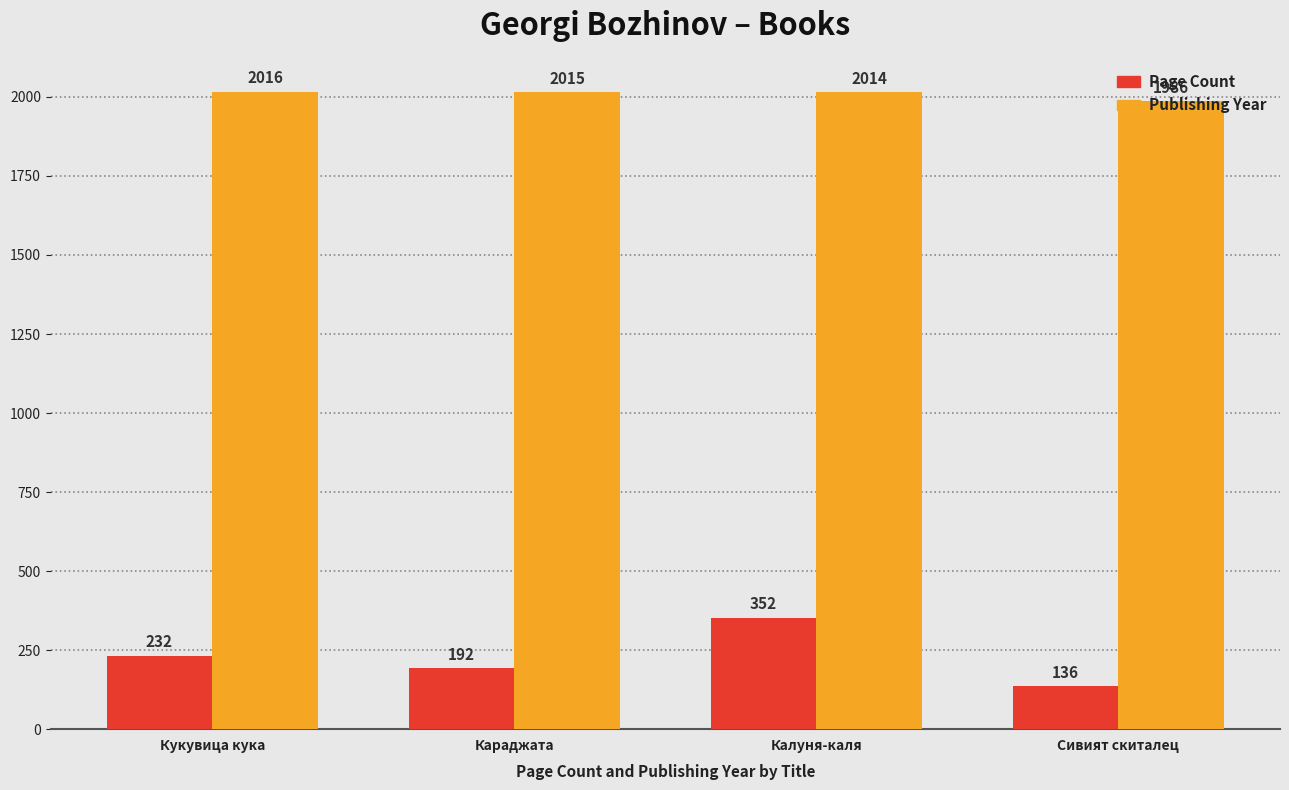

What is the difference between the highest and lowest values at Караджата?

1823